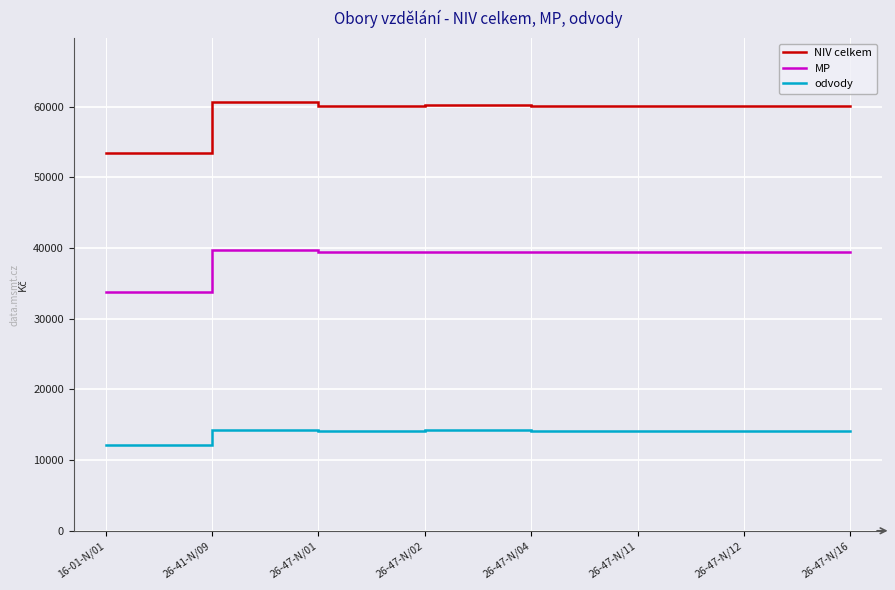

Which category has the lowest value in the NIV celkem series?

16-01-N/01